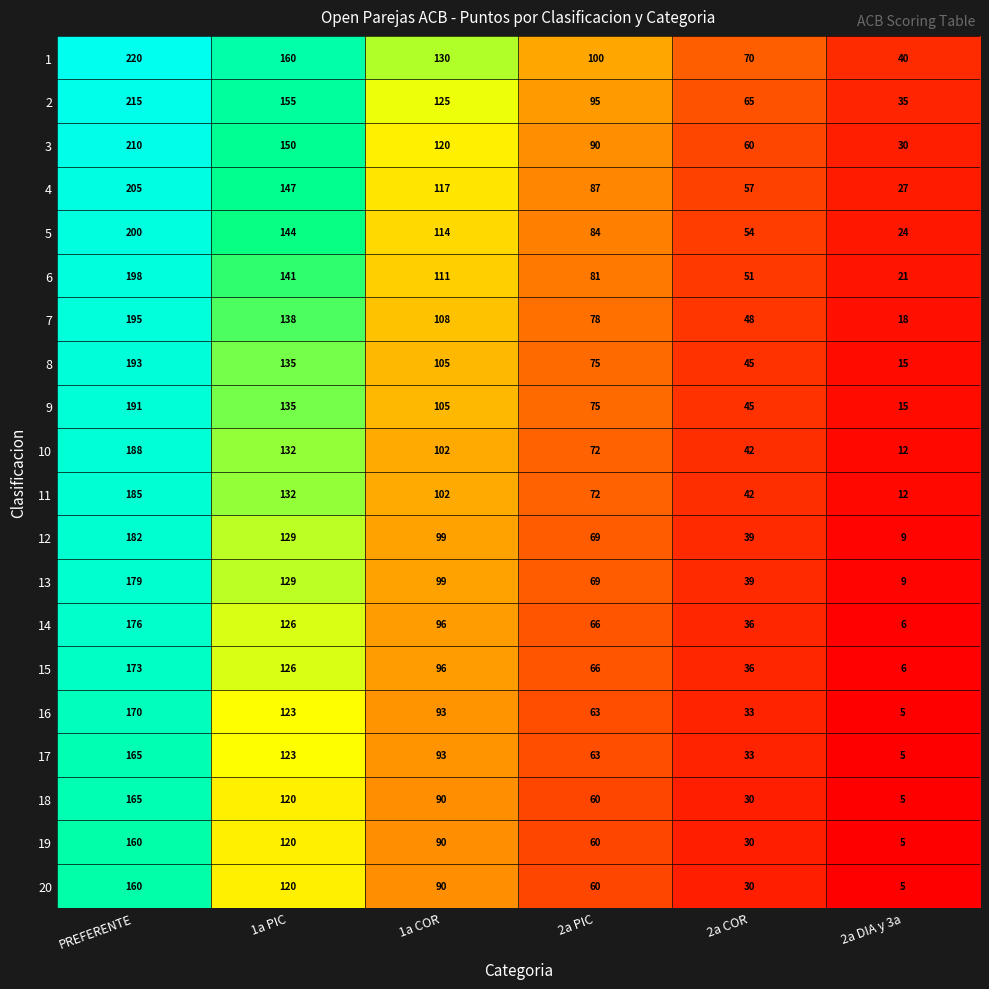

True or false: 17 has a value of 123 at 1a PIC.

True